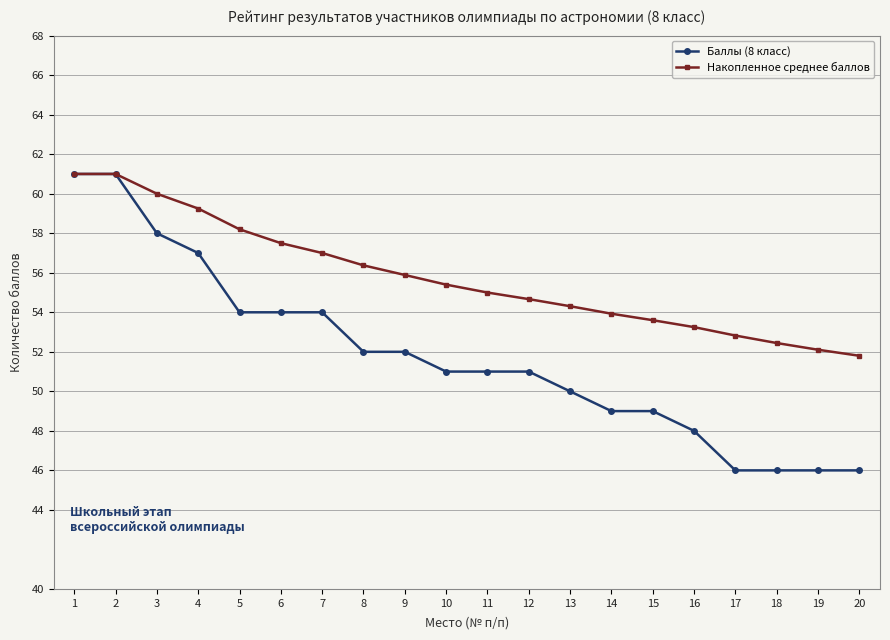

At 20, list the series in order from smallest to largest.

Баллы (8 класс), Накопленное среднее баллов